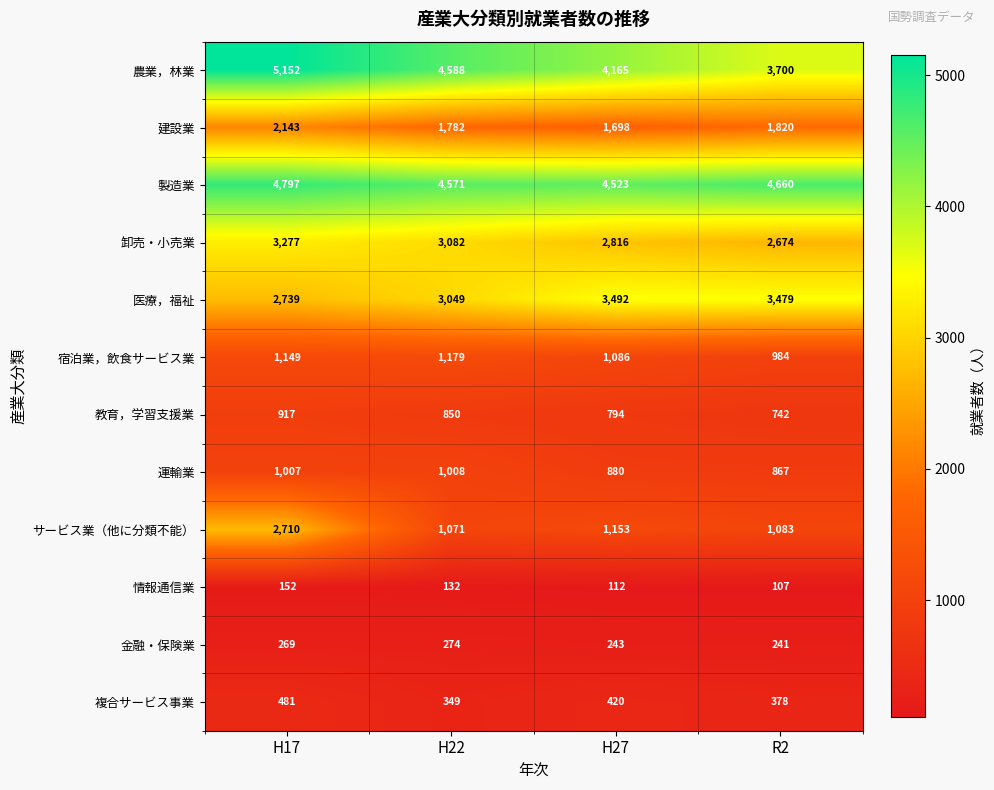

Rank the series at R2 from lowest to highest value.

情報通信業, 金融・保険業, 複合サービス事業, 教育，学習支援業, 運輸業, 宿泊業，飲食サービス業, サービス業（他に分類不能）, 建設業, 卸売・小売業, 医療，福祉, 農業，林業, 製造業